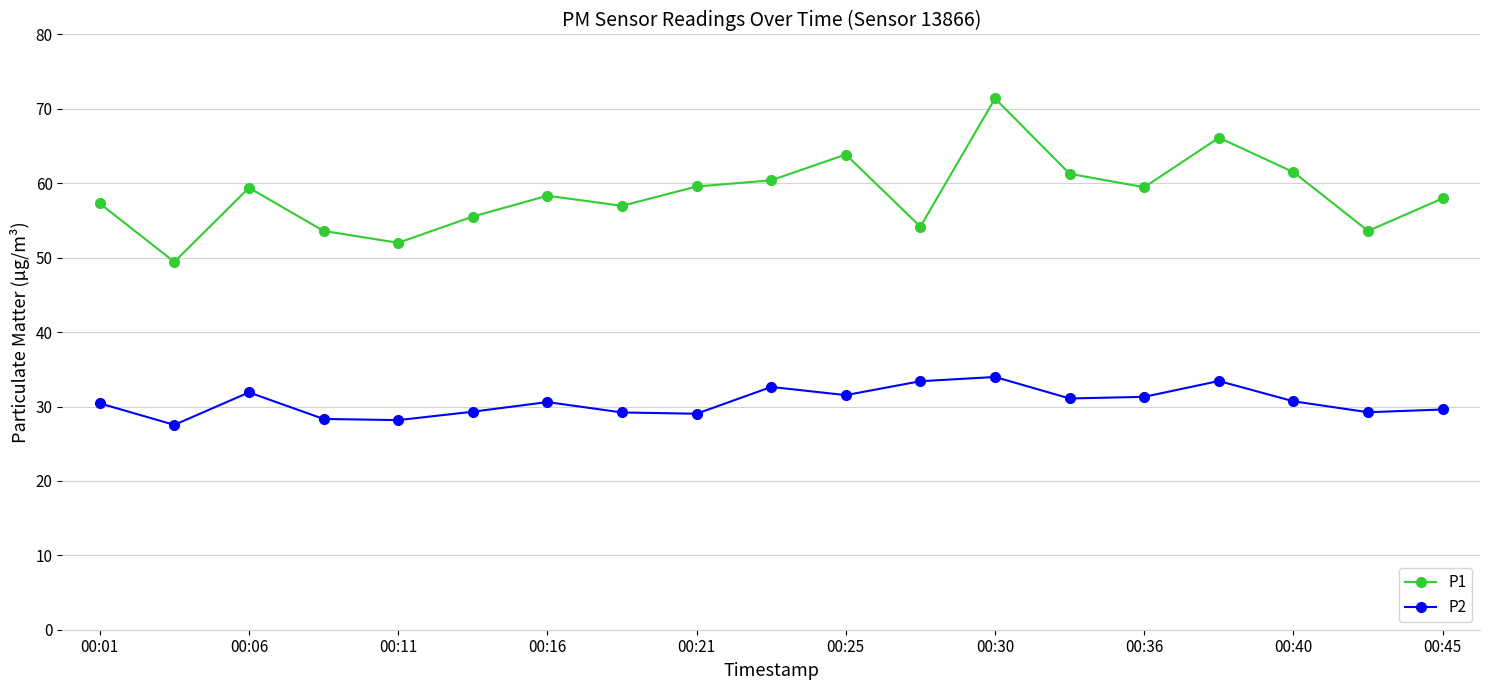

Rank the series by their maximum value, from lowest to highest.

P2, P1